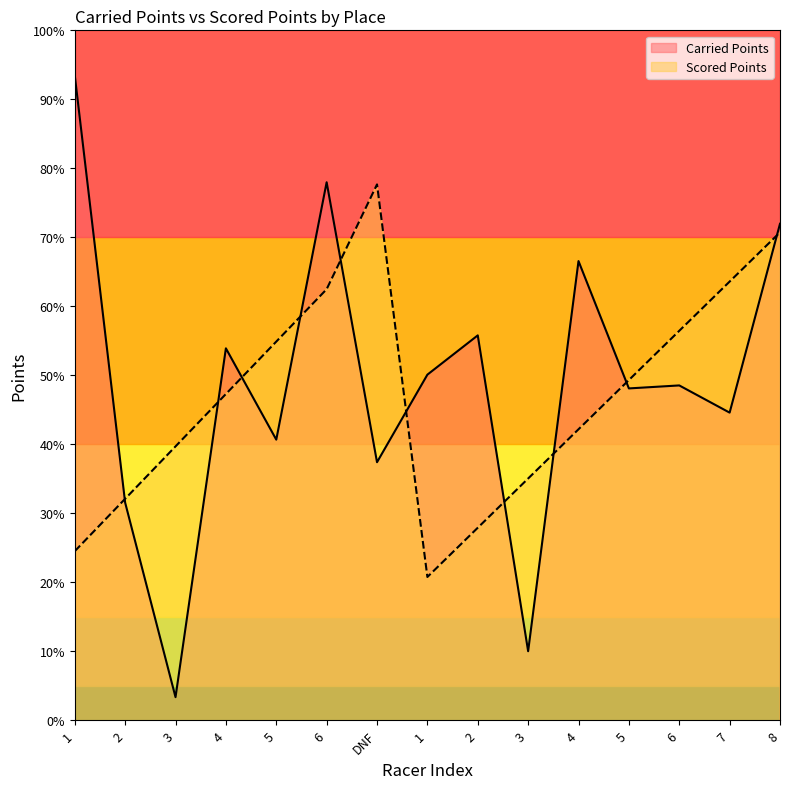

Where does the Carried Points series first go above 377?

1